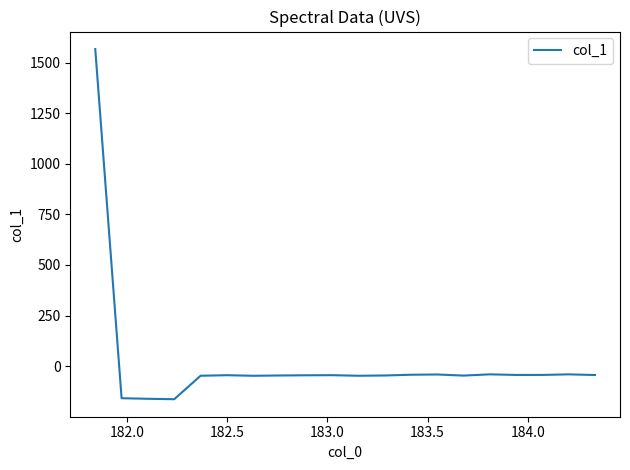

What is the difference between the maximum and minimum values?

1730.4